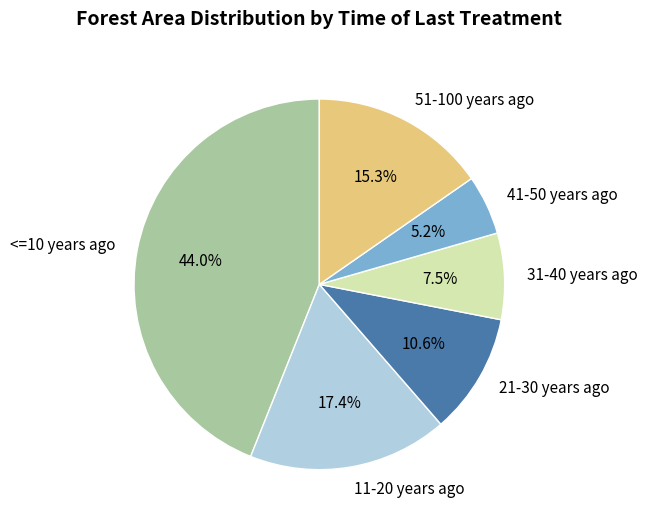

Count the number of slices in the pie.

6